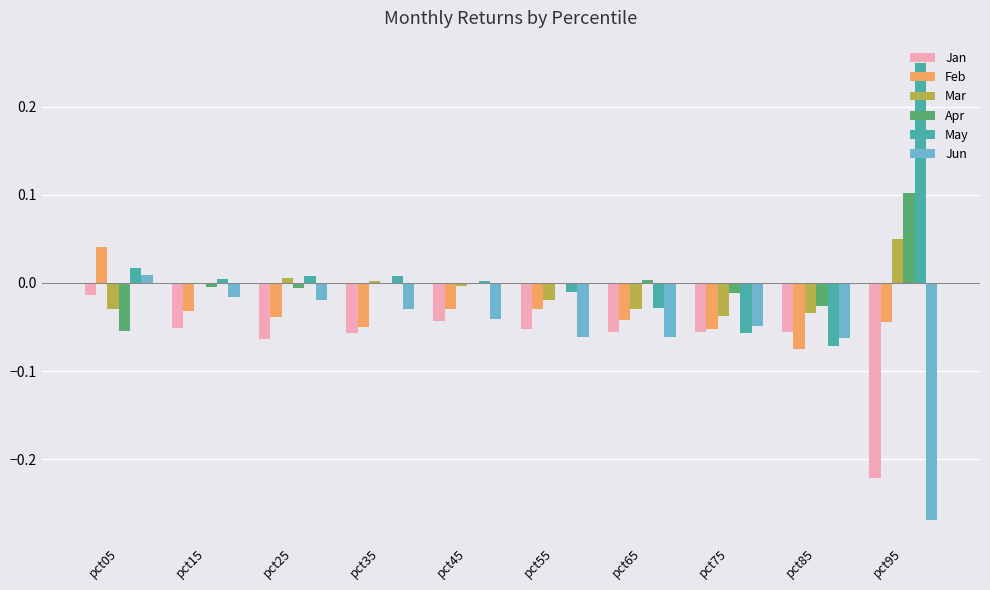

Which label corresponds to the largest value in the chart?

pct95